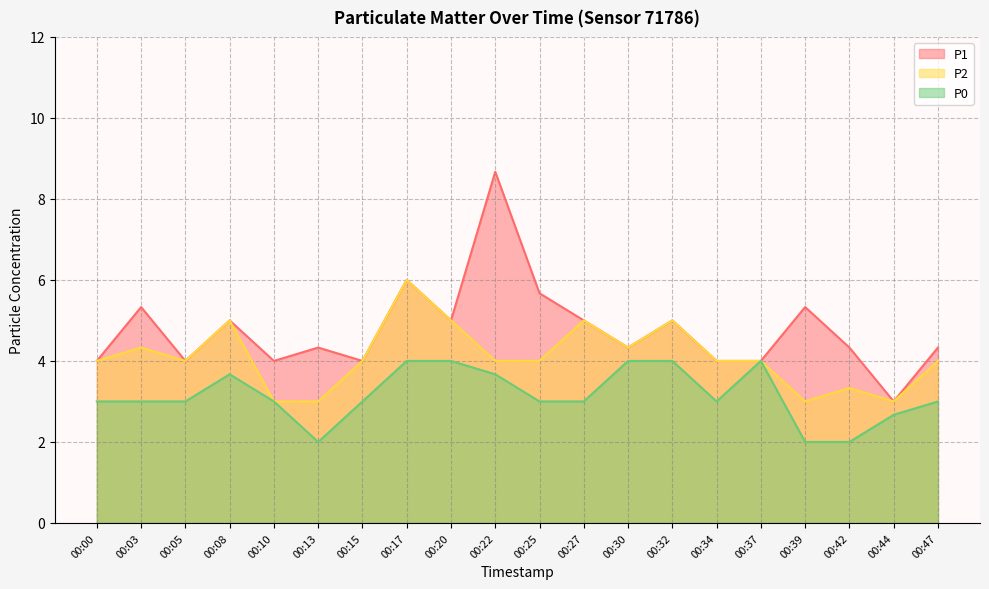

Between 00:44 and 00:39, which is larger?

00:39